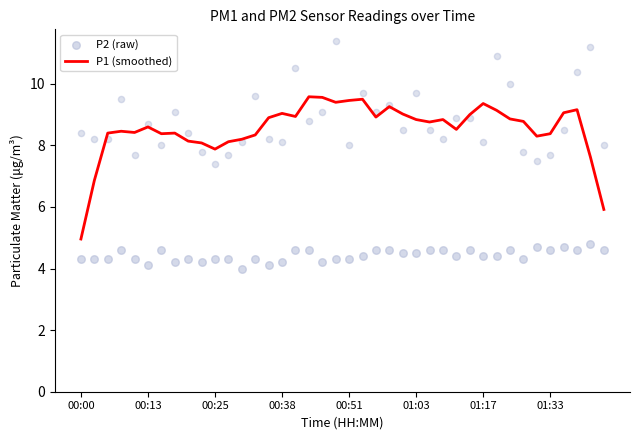

Is the value of P1 (smoothed) at 9 greater than the value of P2 (raw) at 36?

Yes